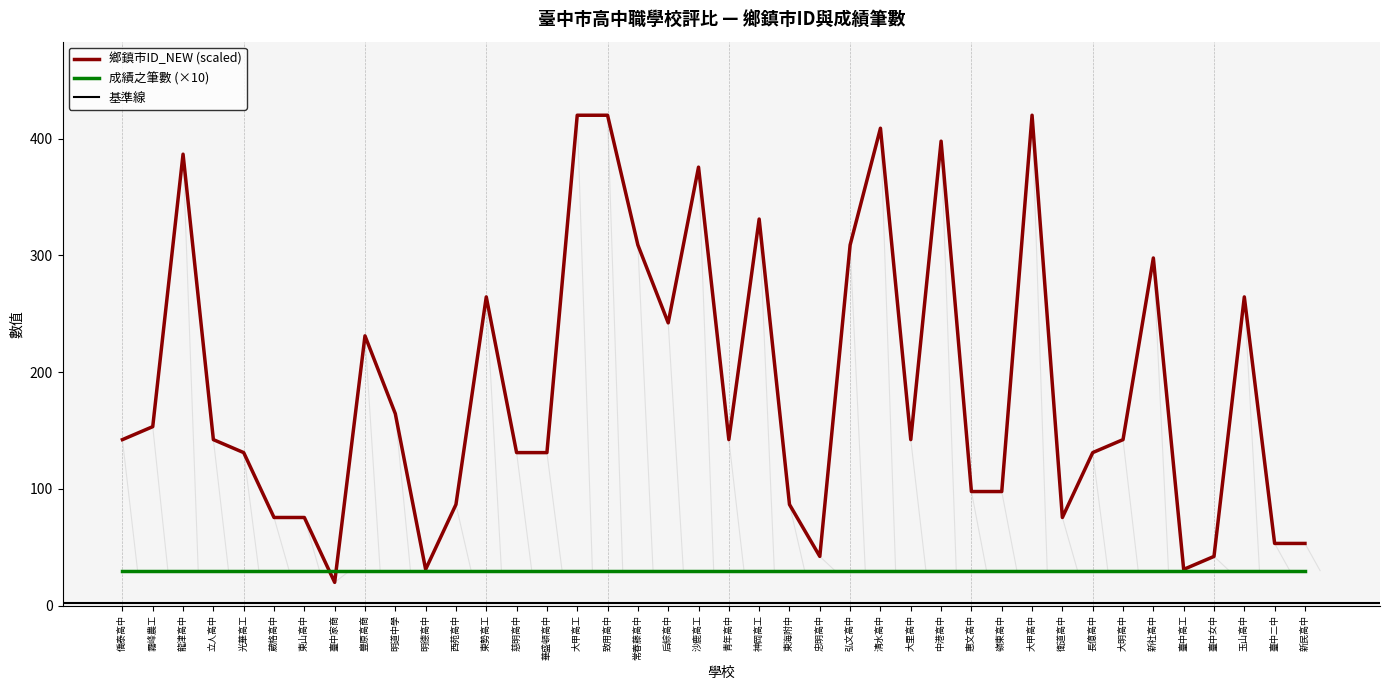

The 成績之筆數 (×10) series shows 30.0 at 神岡高工. True or false?

True